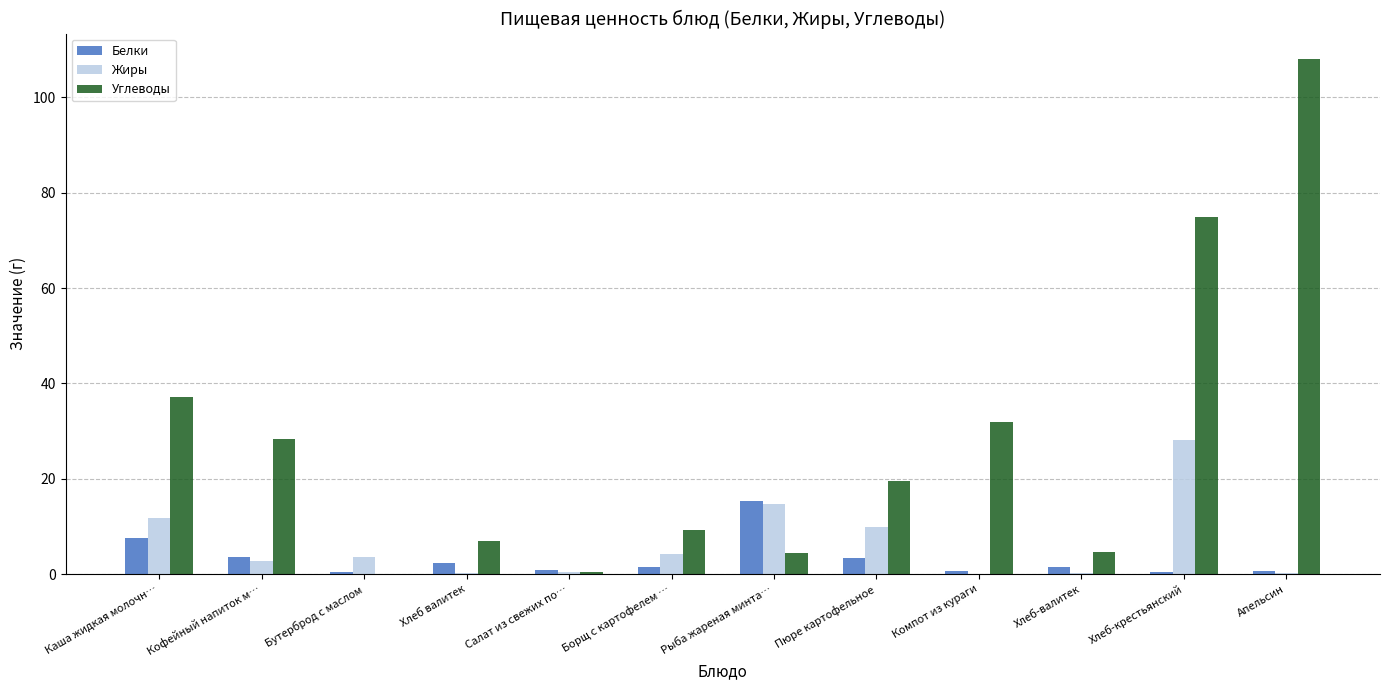

What is the total value across all series at Кофейный напиток м…?

34.5